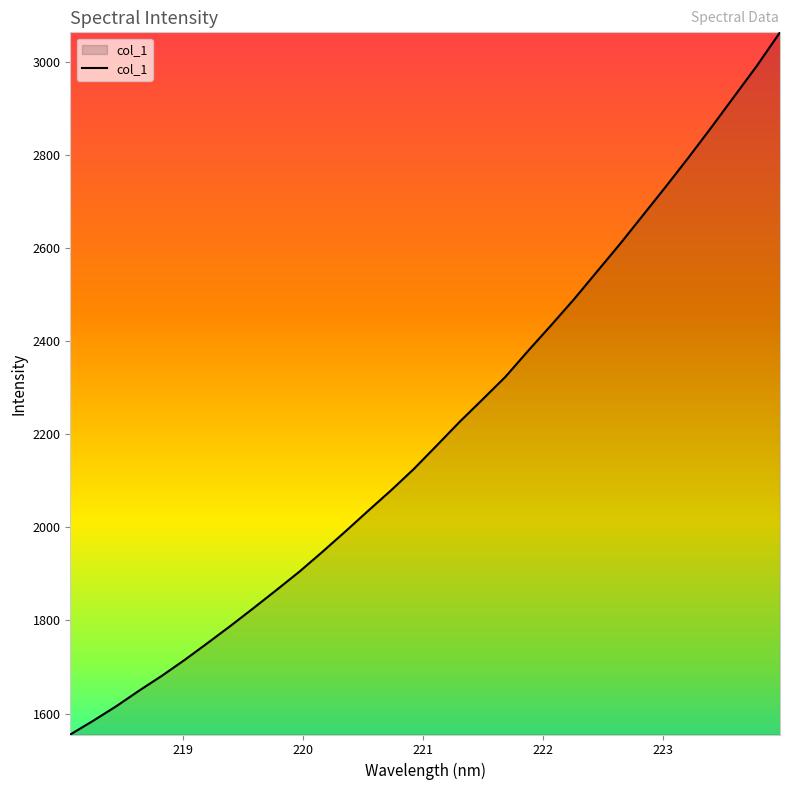

What is the difference between the maximum and minimum values?

1508.1